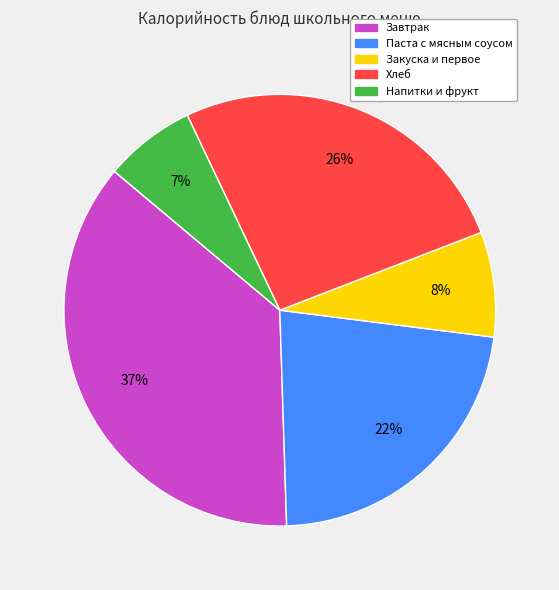

Does any single category account for the majority?

No